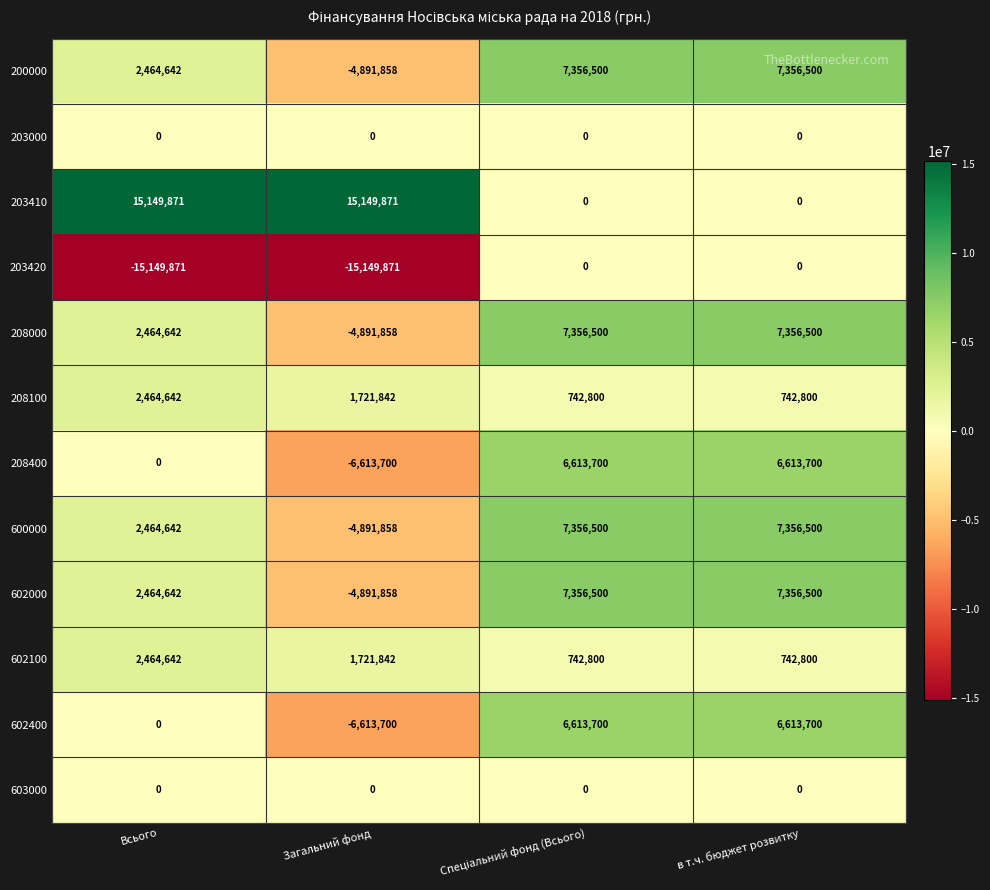

What is the smallest value displayed?

-15149871